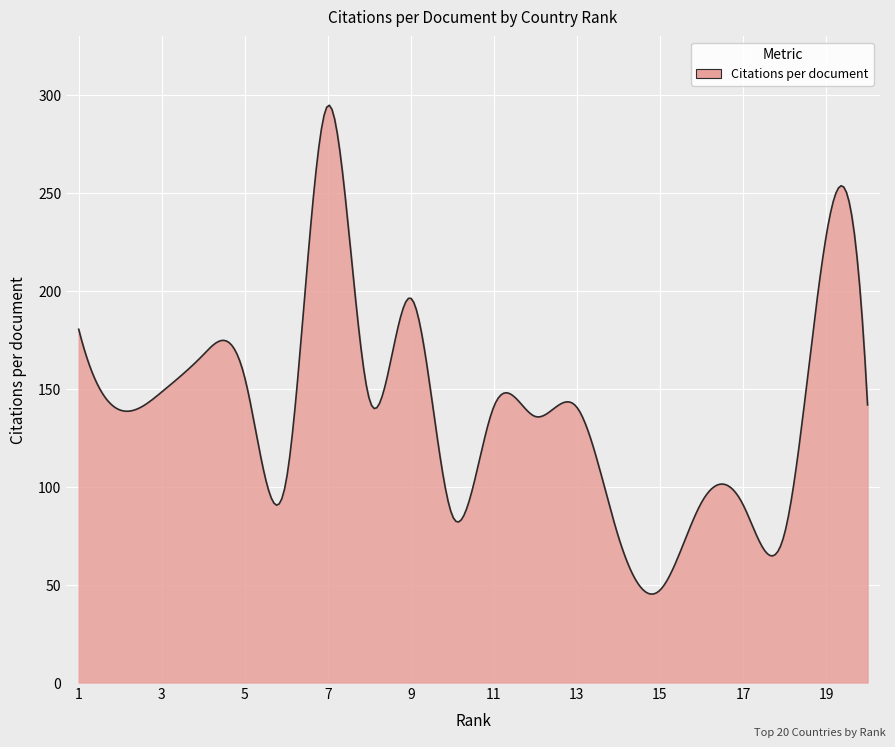

What is the difference between the maximum and minimum values?

249.8